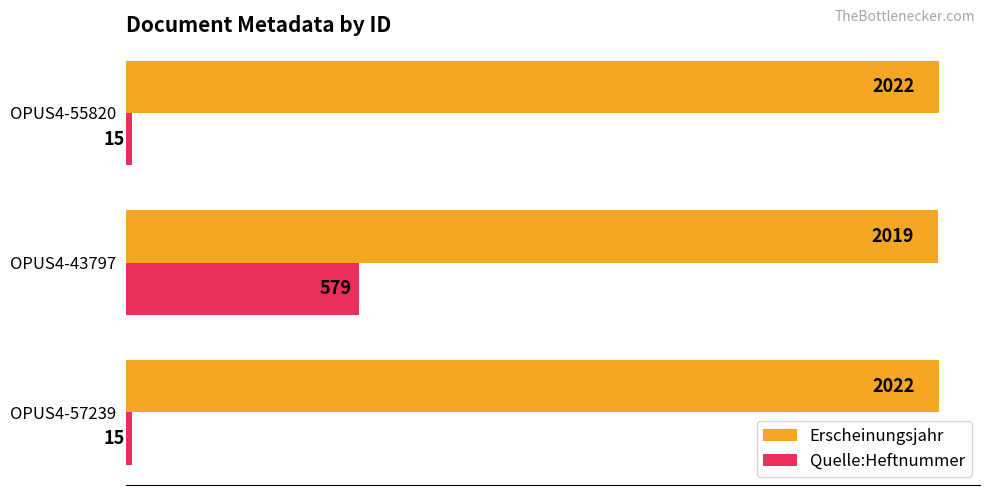

List the series in order of their overall mean, lowest first.

Quelle:Heftnummer, Erscheinungsjahr